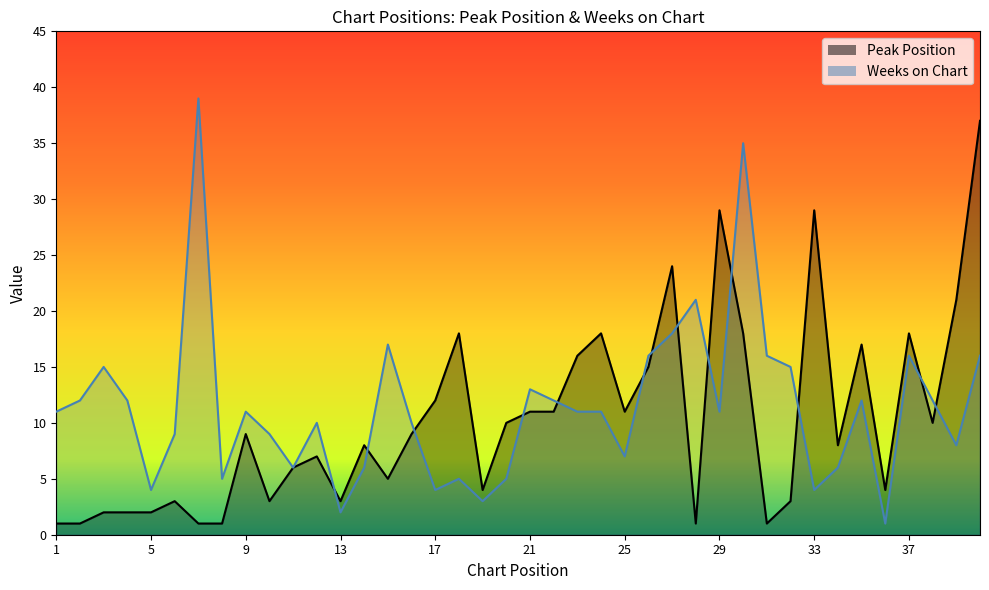

Count the number of categories in the chart.

40